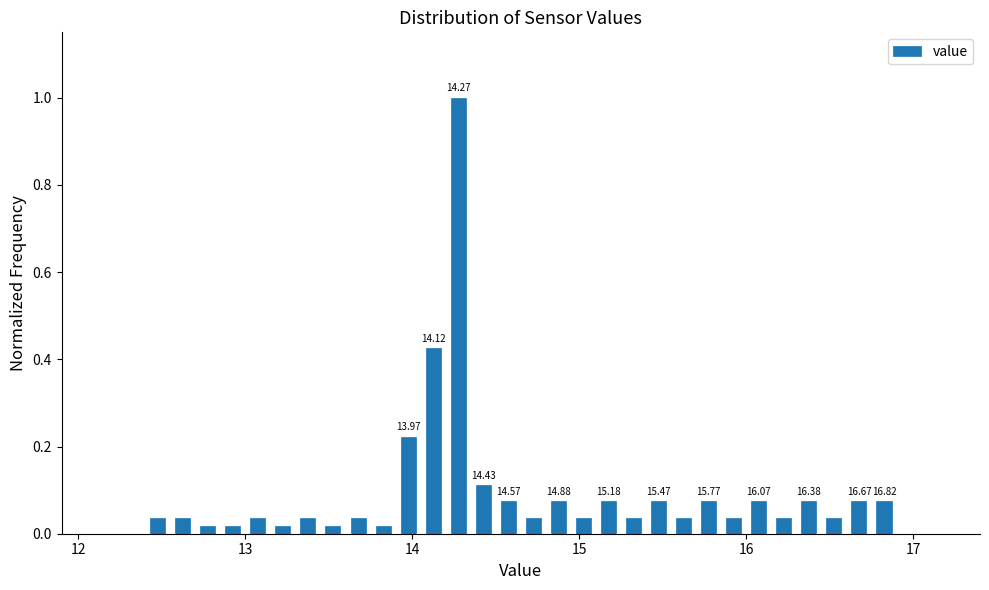

Read against the x-axis, roughly where is the centre of the tallest bar?

14.3